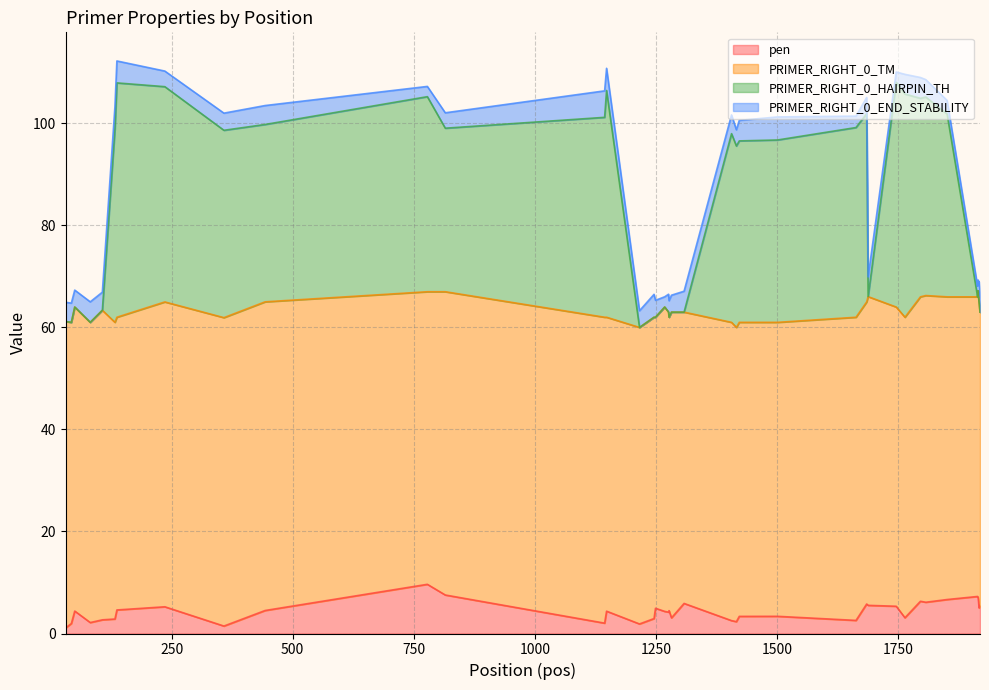

How many data points in PRIMER_RIGHT_0_HAIRPIN_TH are less than 98?

20